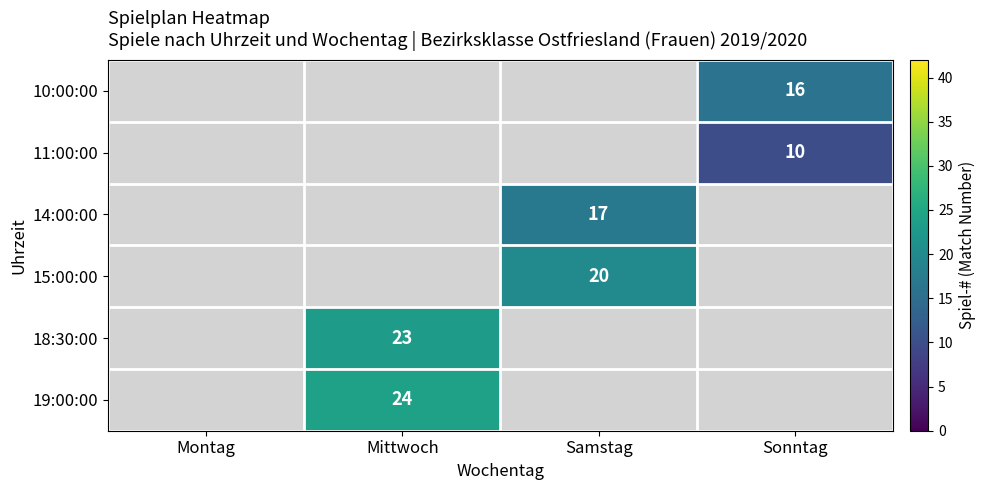

The value of 14:00:00 at Samstag is 23. True or false?

False